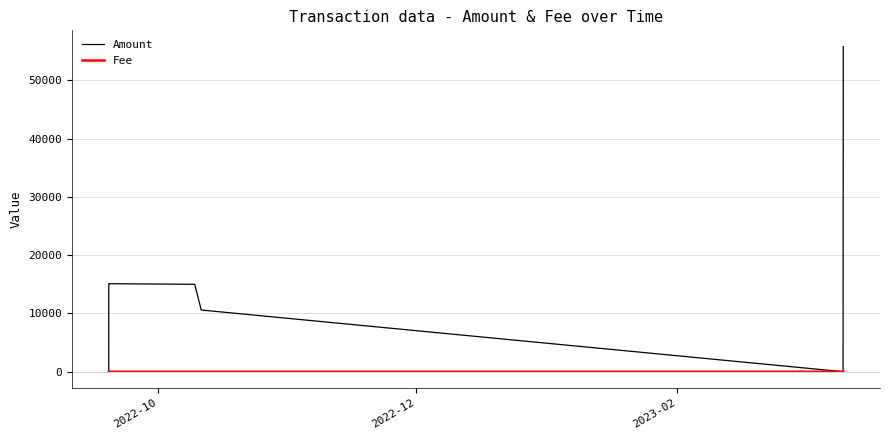

Which series has the largest range (max minus min)?

Amount